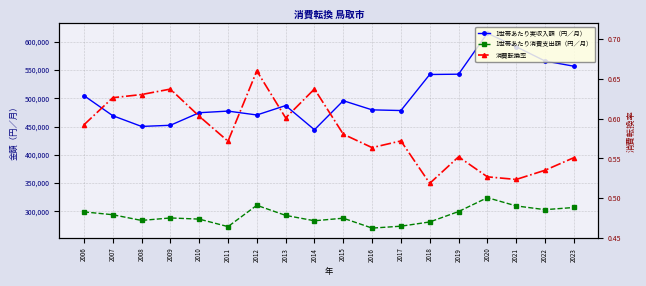

What are all the series names shown in the legend?

1世帯あたり実収入額（円／月）, 1世帯あたり消費支出額（円／月）, 消費転換率